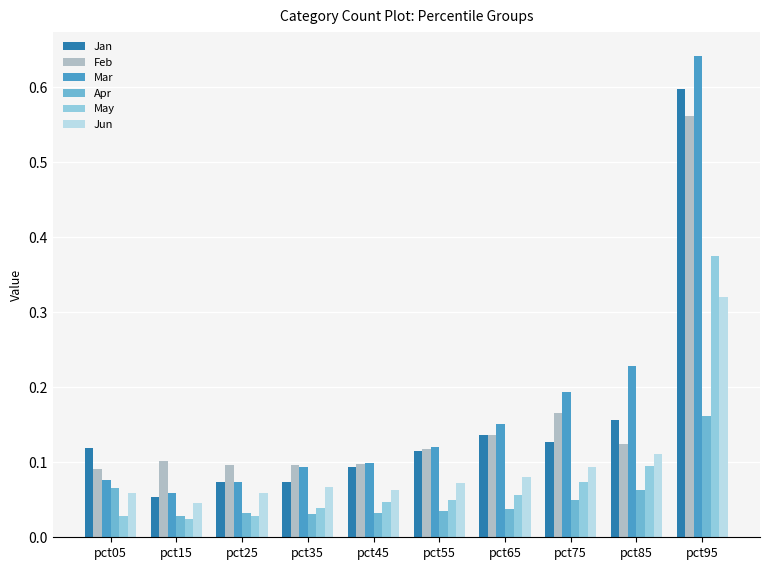

At which label does Apr reach its peak?

pct95